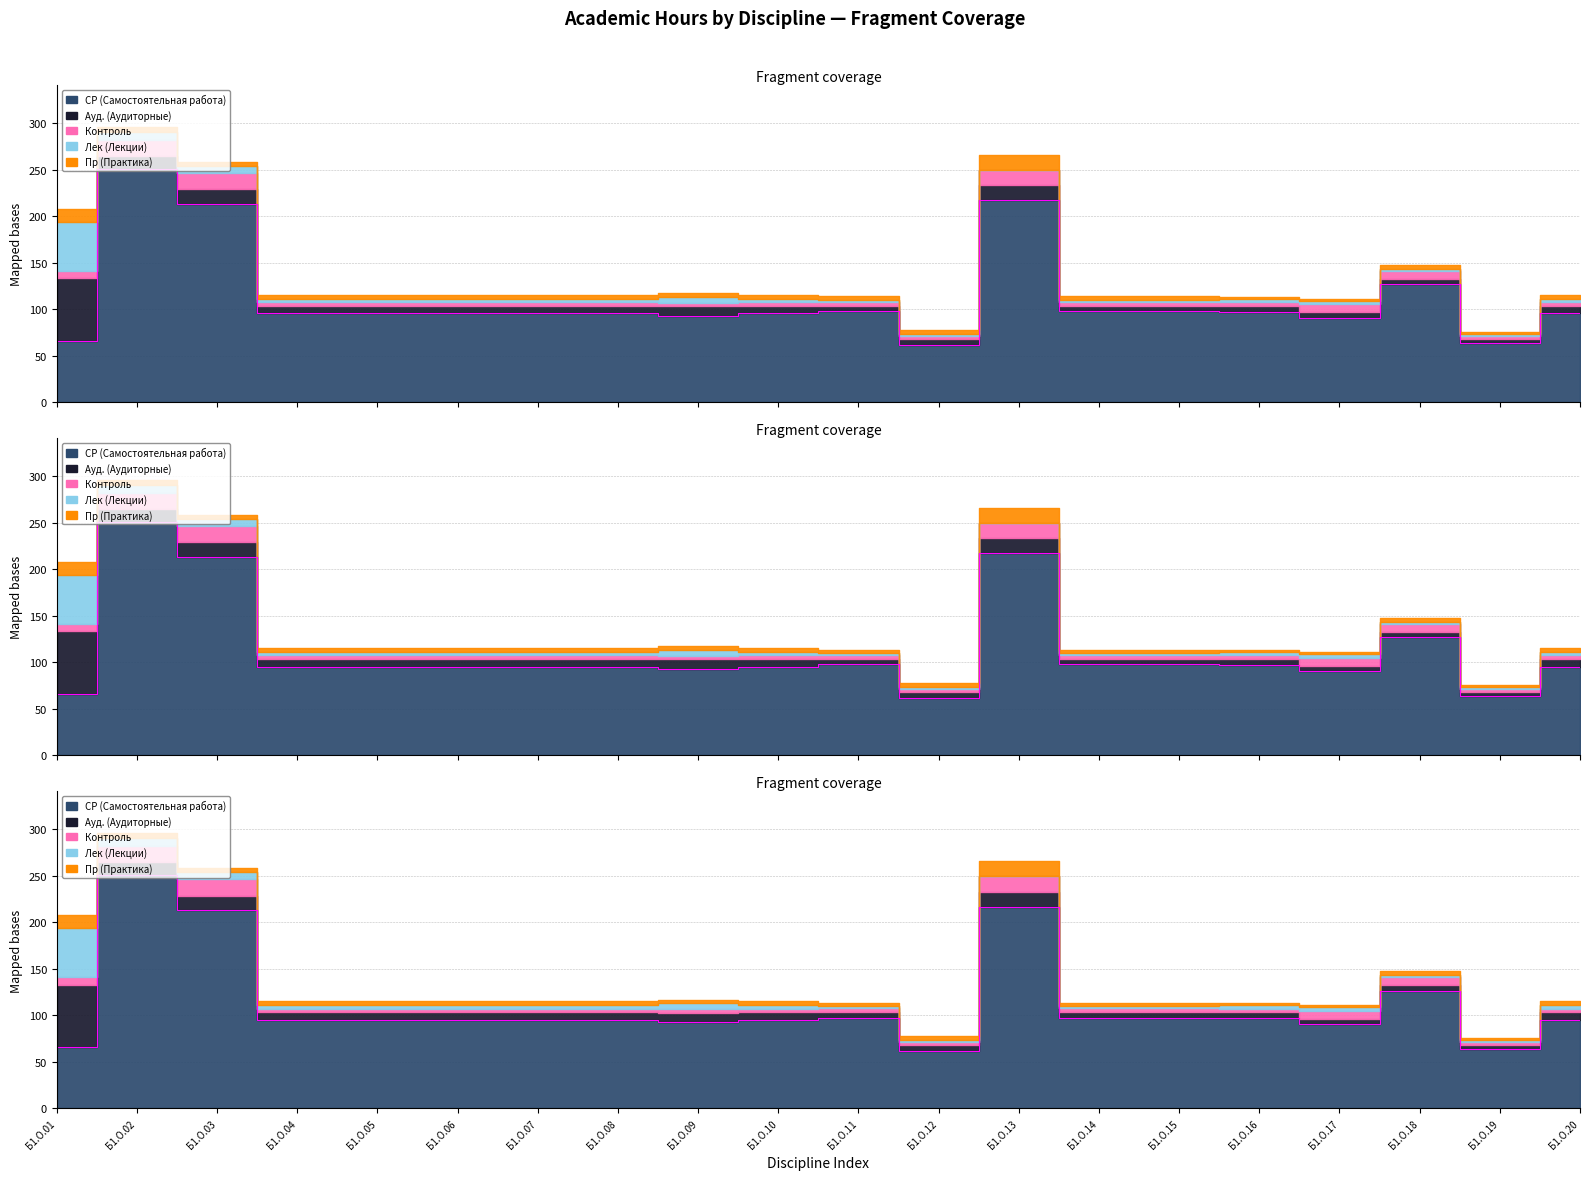

Between Б1.О.09 and Б1.О.12, which series saw the biggest shift?

СР (Самостоятельная работа)